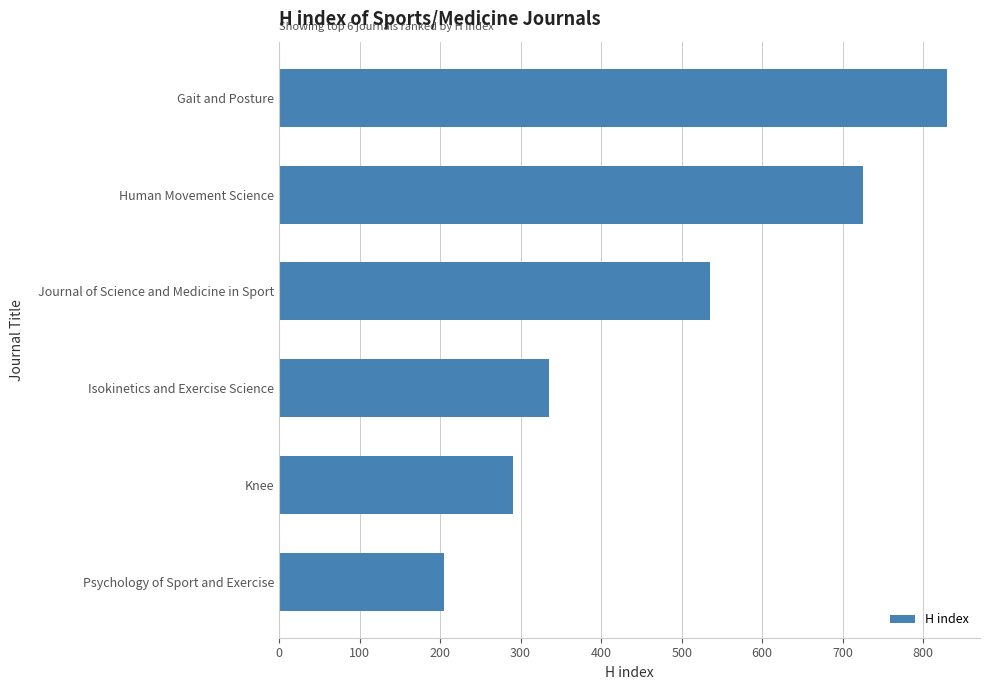

Is it true that the value at Gait and Posture is 330?

False